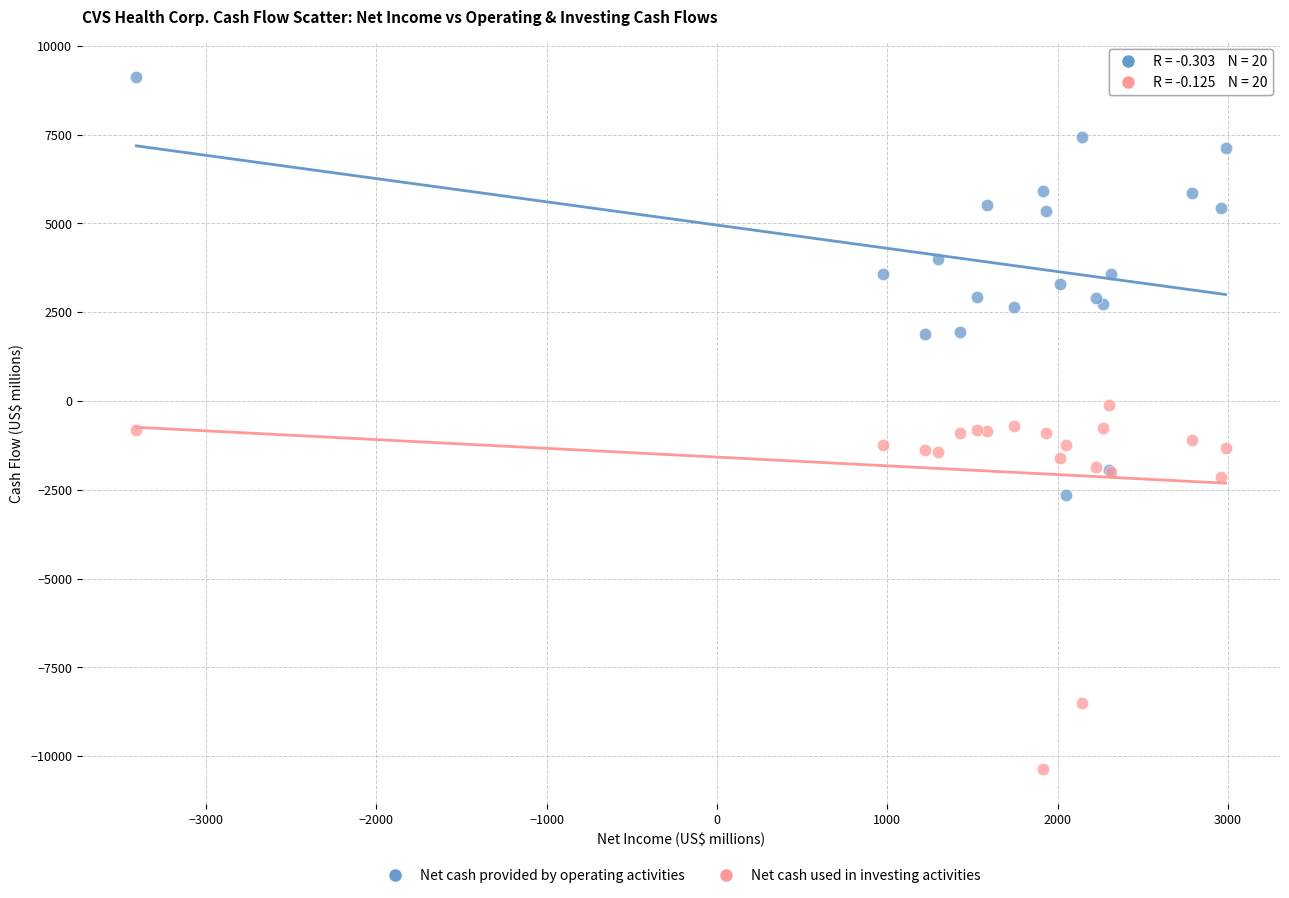

What is the X range (max minus min) for the scatter plot?

6395